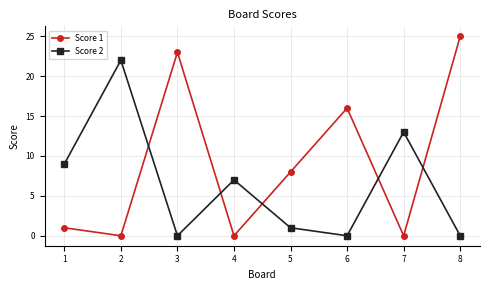

Rank the series by their maximum value, from lowest to highest.

Score 2, Score 1